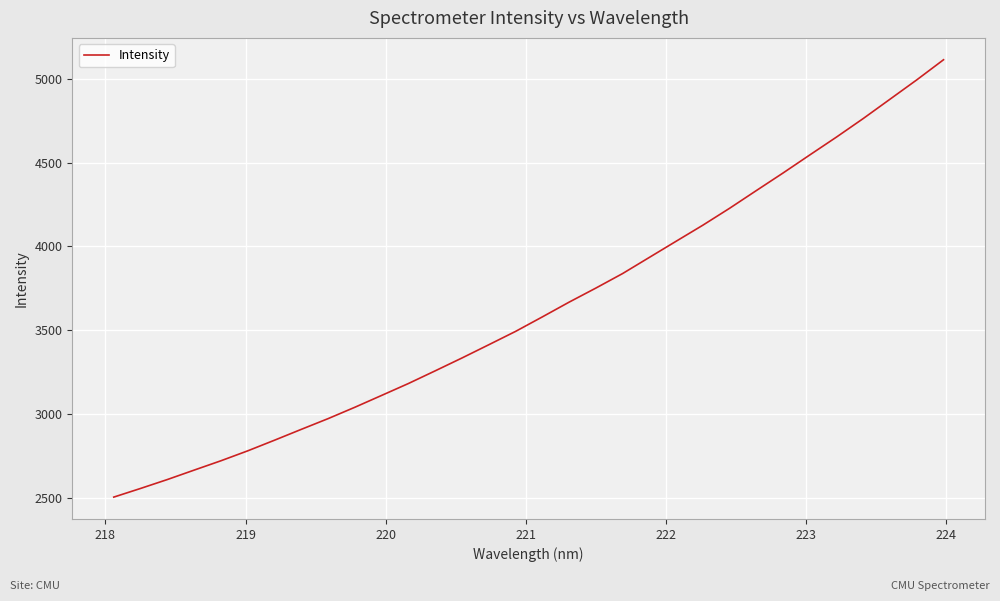

How many distinct data groups are displayed?

1